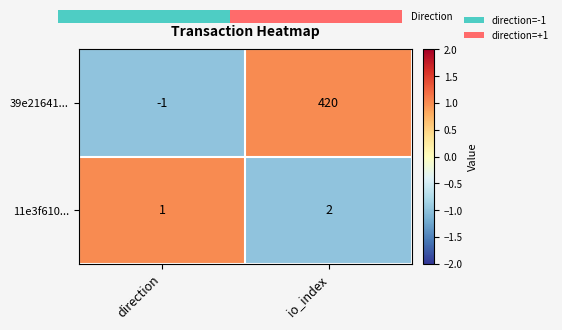

List the labels in order of 39e21641... value, largest first.

io_index, direction